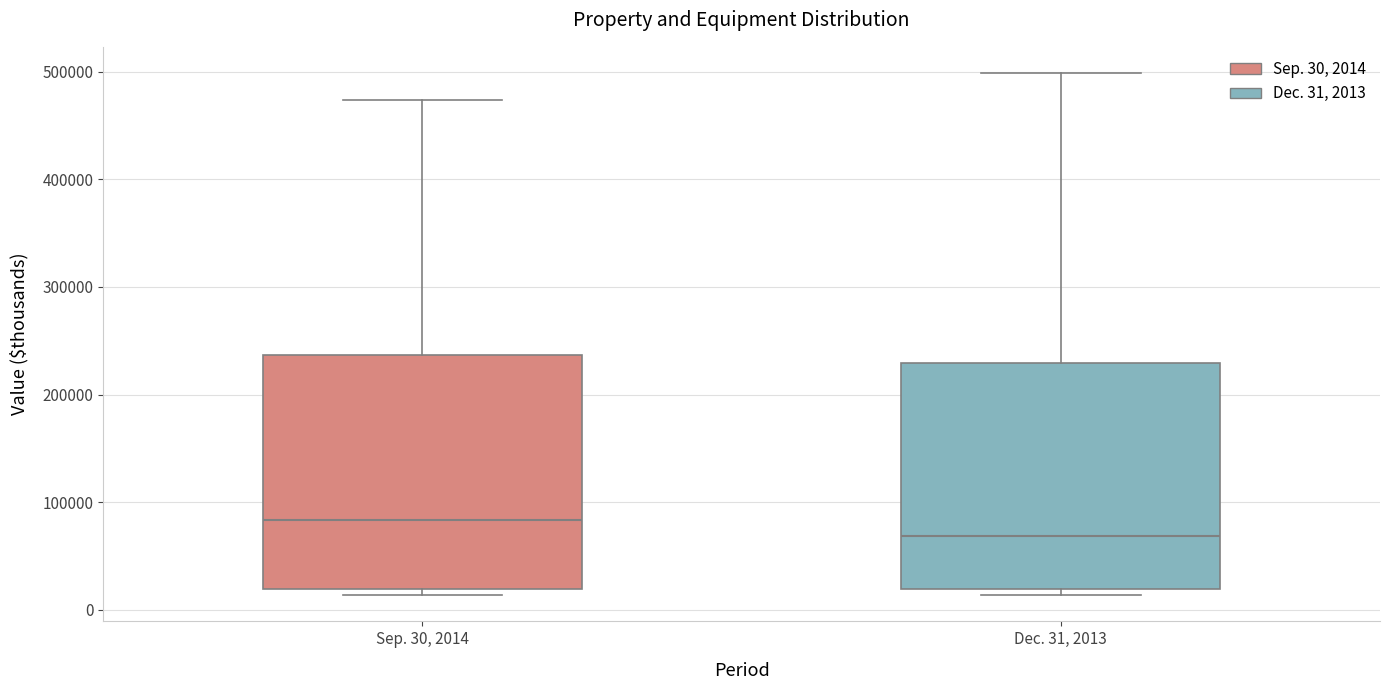

Which box's median line is the lowest?

Dec. 31, 2013